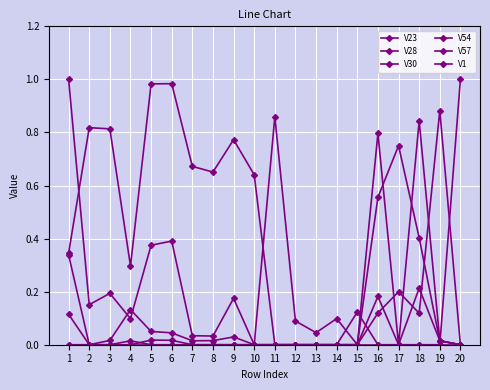

At which category does the chart reach its peak across all series?

20